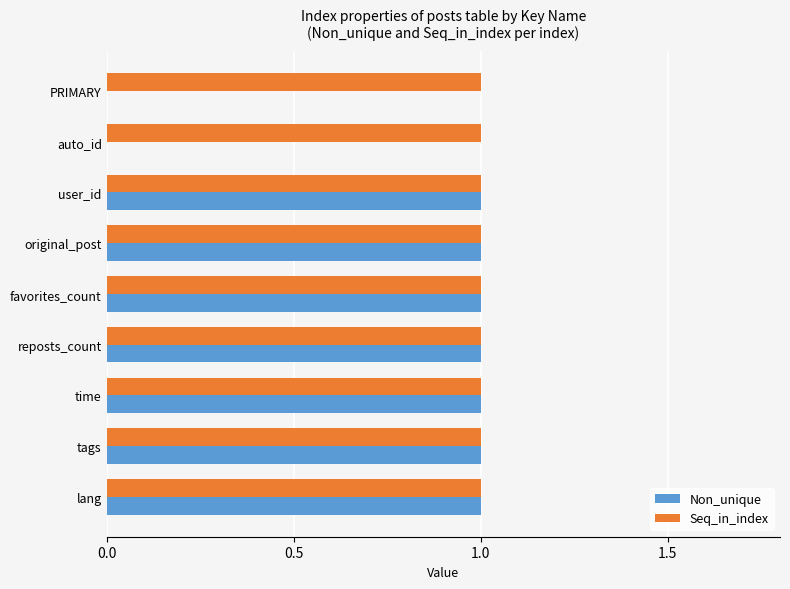

The Non_unique series shows 1 at lang. True or false?

True